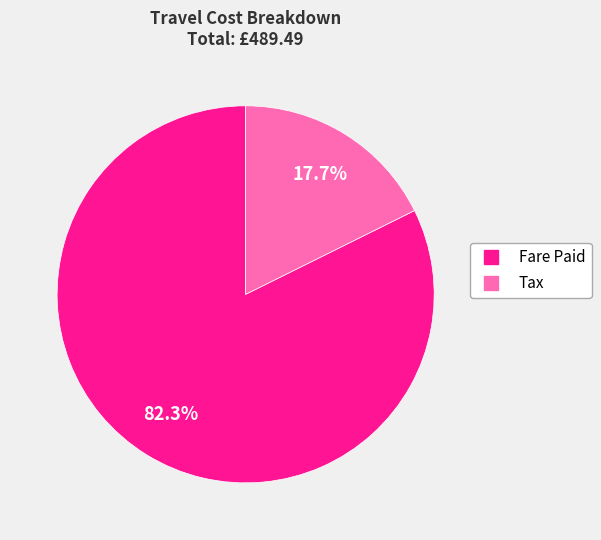

Which has a higher value, Tax or Fare Paid?

Fare Paid